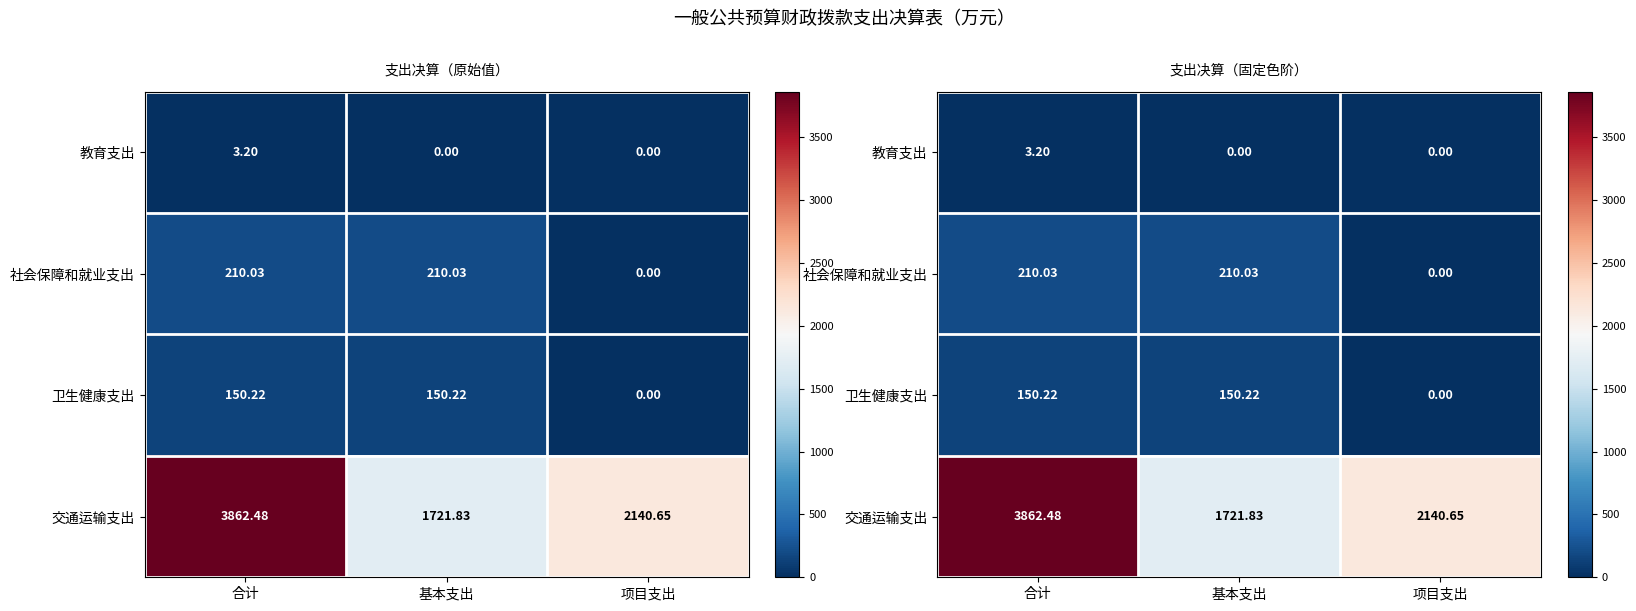

What is the sum of all 交通运输支出 values?

7725.0